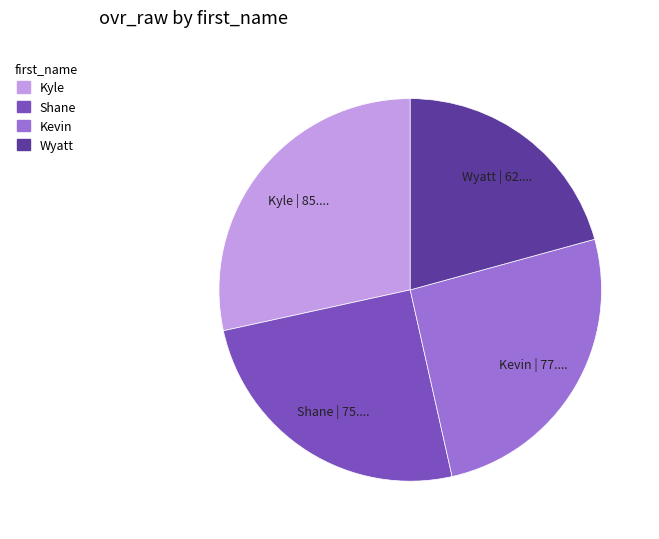

Combined, do Kyle and Shane account for over 50%?

Yes